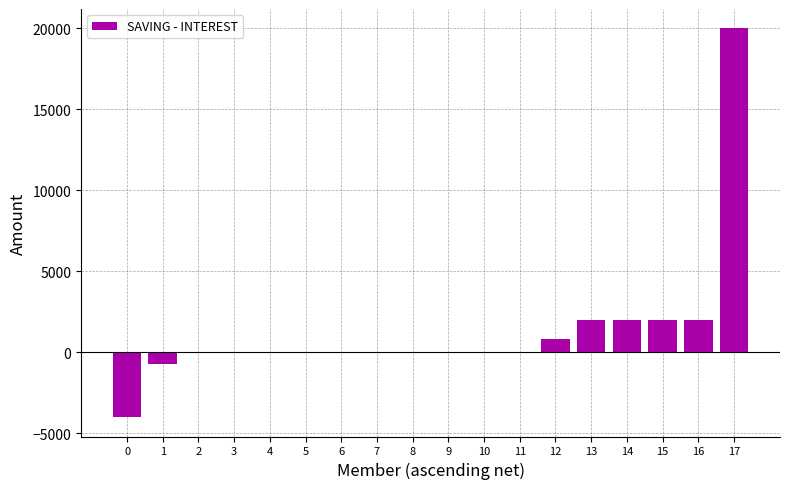

What is the sum of all values?

24100